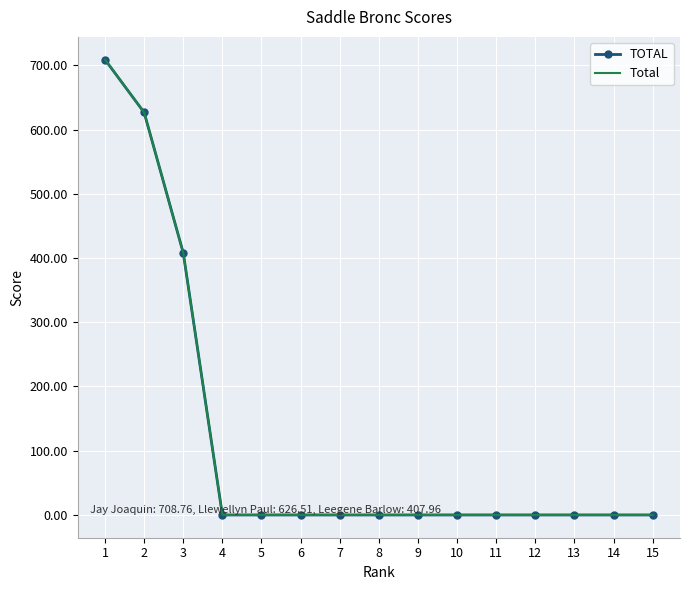

How many values in the Total series exceed 0?

3